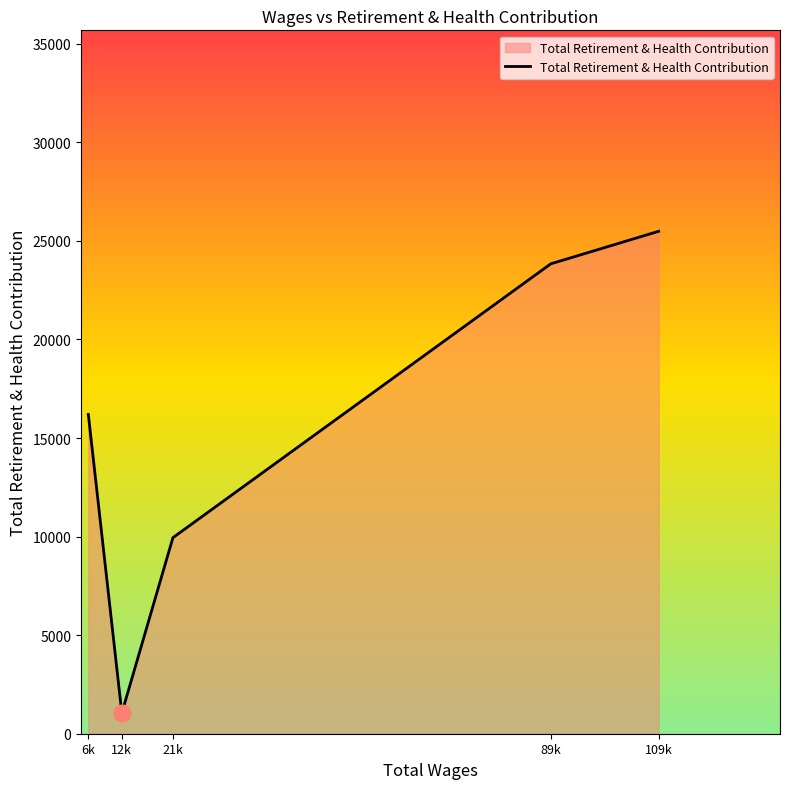

Reading left to right, what are all the values shown in this chart?

16200	1051	9945	23839	25488